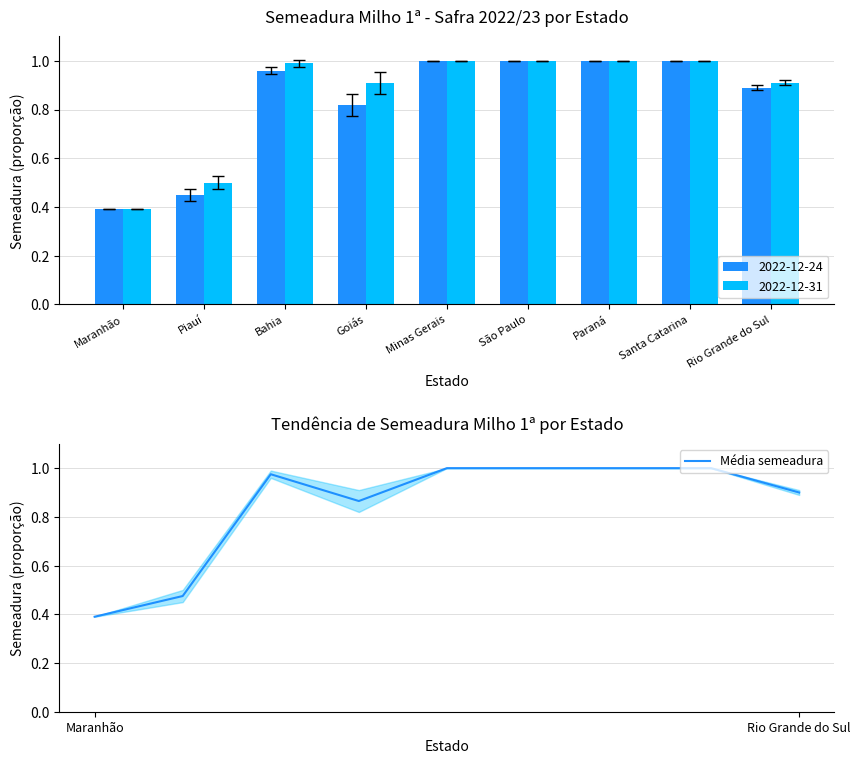

Reading left to right, what are all the values shown in this chart?

0.4	0.5	1.0	0.9	1.0	1.0	1.0	1.0	0.9